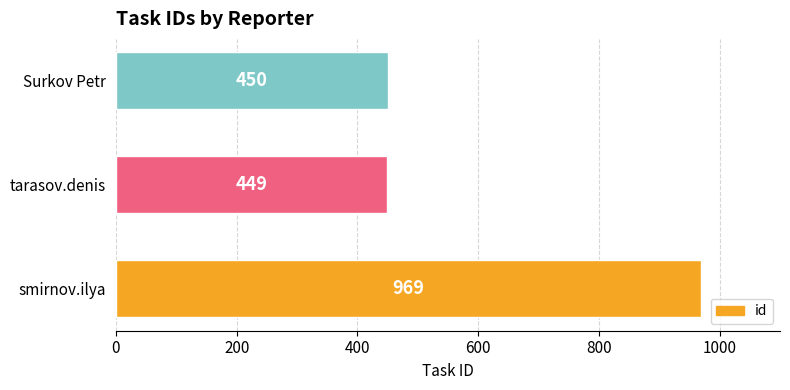

At which category does the chart reach its minimum across all series?

tarasov.denis